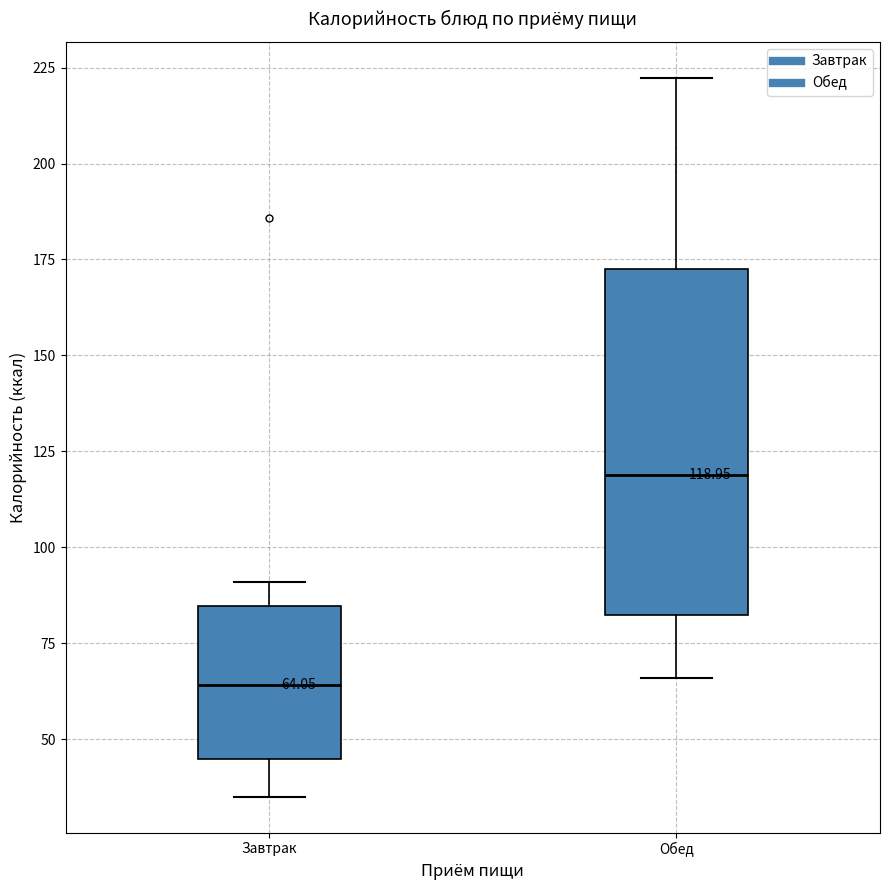

Which box is the tallest, from its lower edge to its upper edge?

Обед